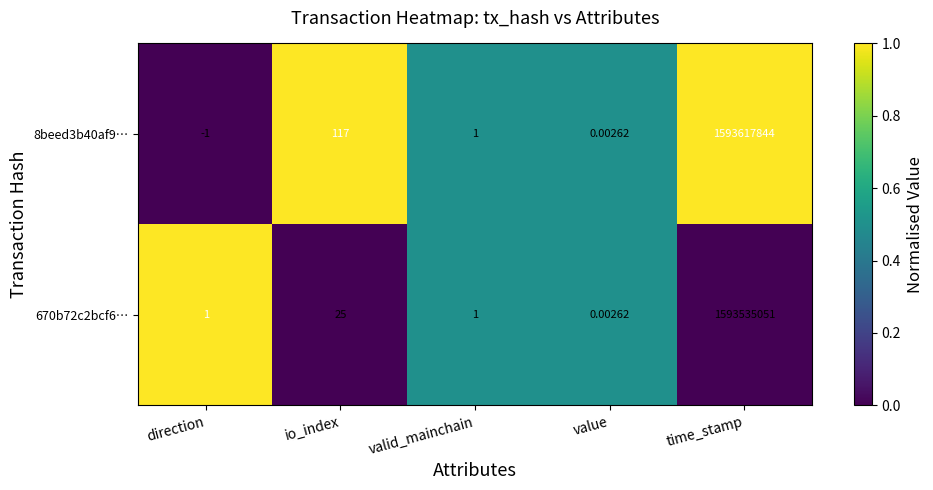

At which category is the sum across all series the highest?

time_stamp